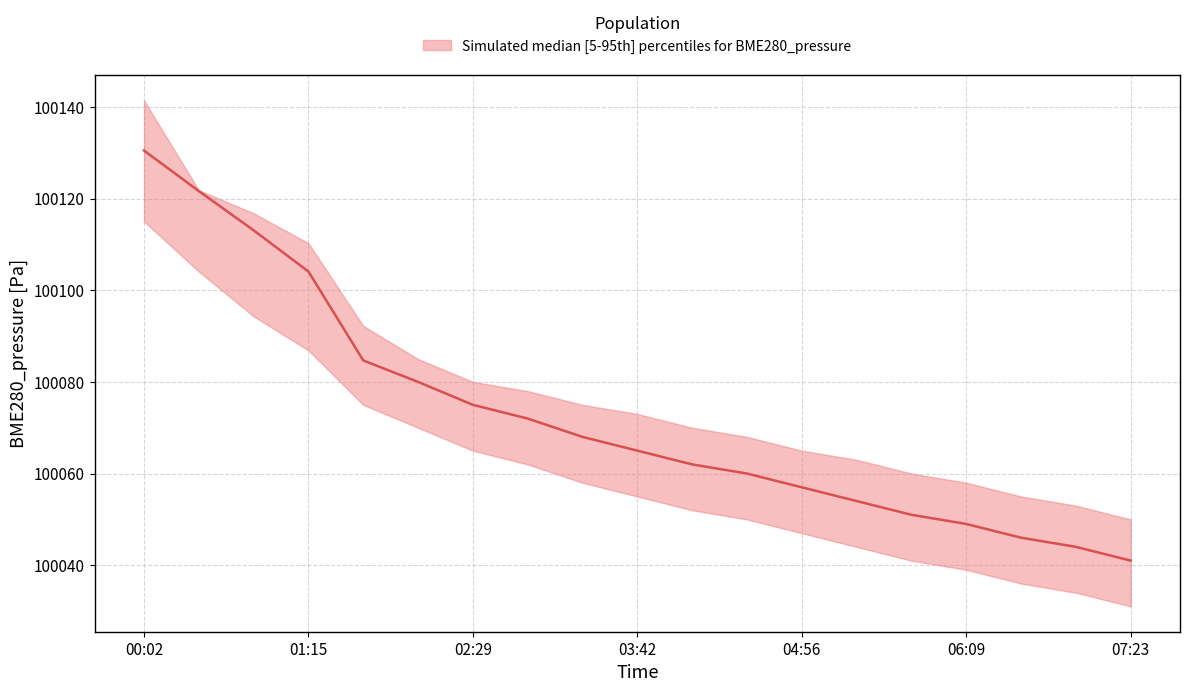

Reading right to left, transcribe all the data shown in this chart.

upper: 07:23=100050.0	06:58=100053.0	06:34=100055.0	06:09=100058.0	05:45=100060.0	05:20=100063.0	04:56=100065.0	04:31=100068.0	04:07=100070.0	03:42=100073.0	03:18=100075.0	02:53=100078.0	02:29=100080.0	02:04=100085.0	01:40=100092.2	01:15=100110.3	00:51=100116.8	00:26=100121.8	00:02=100141.4
median: 07:23=100041.0	06:58=100044.0	06:34=100046.0	06:09=100049.0	05:45=100051.0	05:20=100054.0	04:56=100057.0	04:31=100060.0	04:07=100062.0	03:42=100065.0	03:18=100068.0	02:53=100072.0	02:29=100075.0	02:04=100080.0	01:40=100084.7	01:15=100104.1	00:51=100113.1	00:26=100121.7	00:02=100130.5
lower: 07:23=100031.0	06:58=100034.0	06:34=100036.0	06:09=100039.0	05:45=100041.0	05:20=100044.0	04:56=100047.0	04:31=100050.0	04:07=100052.0	03:42=100055.0	03:18=100058.0	02:53=100062.0	02:29=100065.0	02:04=100070.0	01:40=100075.0	01:15=100086.9	00:51=100094.3	00:26=100104.1	00:02=100115.0